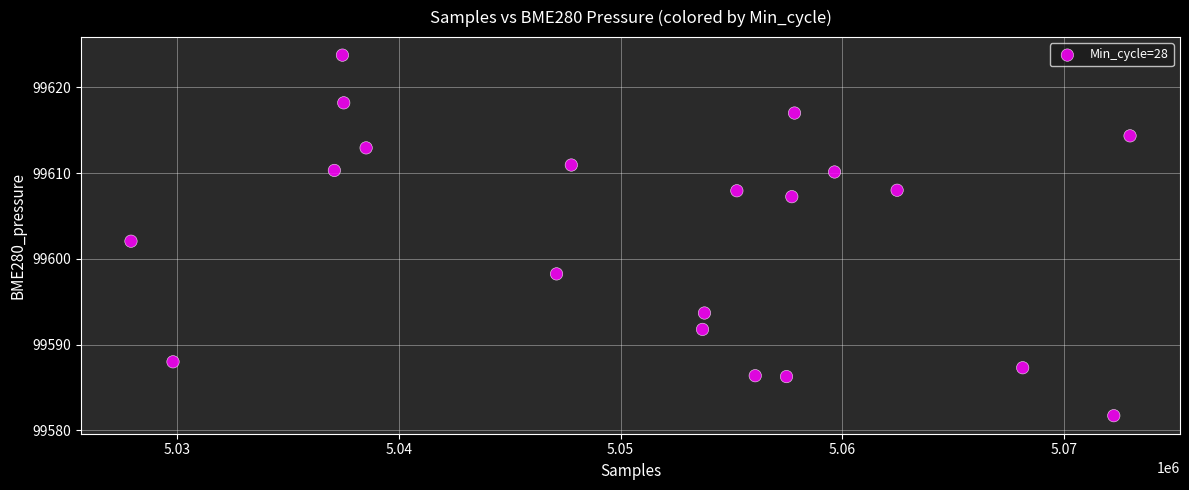

What is the range of Y values (max minus min)?

42.0